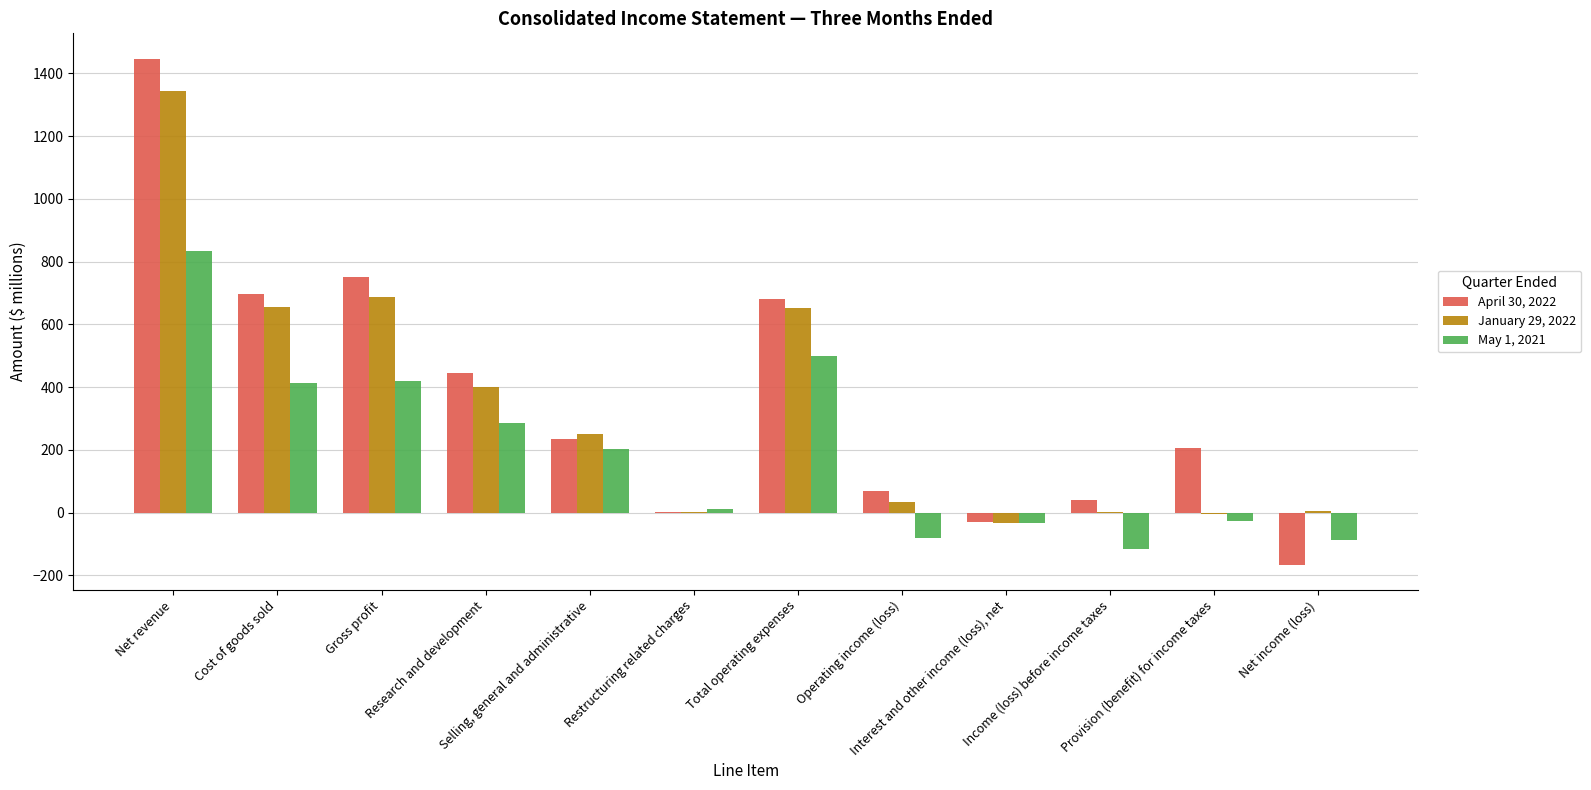

What is the greatest value displayed?

1446.9